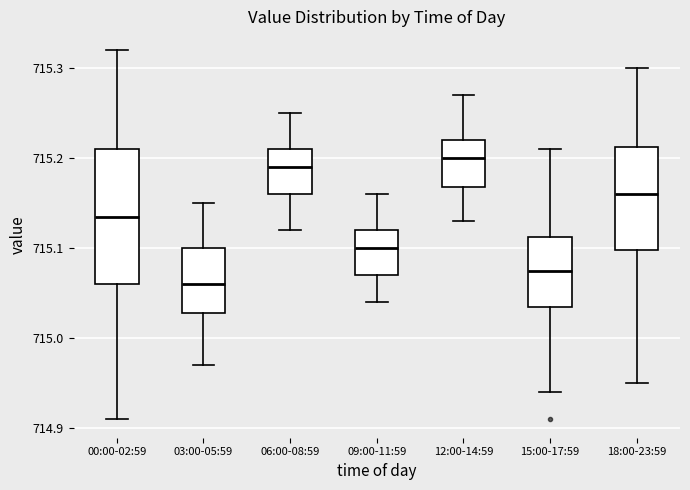

Reading left to right, transcribe this box plot: for each box, give where its median line is, the range the box spans, and where its two whiskers end, as read against the y-axis. The values are not printed on the chart, so give them approximately, as read against the axis.

00:00-02:59: median 715.14, box 715.06 to 715.21, whiskers 714.91 to 715.32
03:00-05:59: median 715.06, box 715.03 to 715.10, whiskers 714.97 to 715.15
06:00-08:59: median 715.19, box 715.16 to 715.21, whiskers 715.12 to 715.25
09:00-11:59: median 715.10, box 715.07 to 715.12, whiskers 715.04 to 715.16
12:00-14:59: median 715.20, box 715.17 to 715.22, whiskers 715.13 to 715.27
15:00-17:59: median 715.08, box 715.04 to 715.11, whiskers 714.94 to 715.21
18:00-23:59: median 715.16, box 715.10 to 715.21, whiskers 714.95 to 715.30